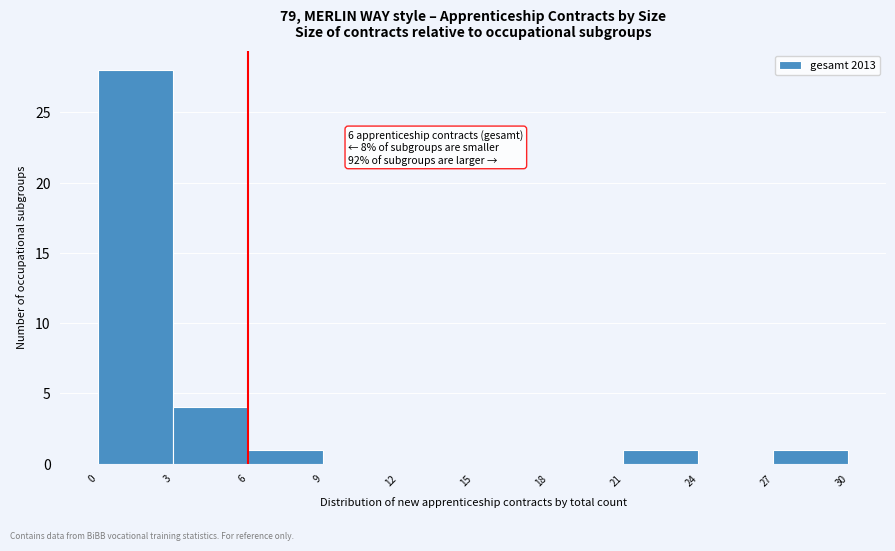

Which range on the x-axis has the tallest bar?

0 to 3